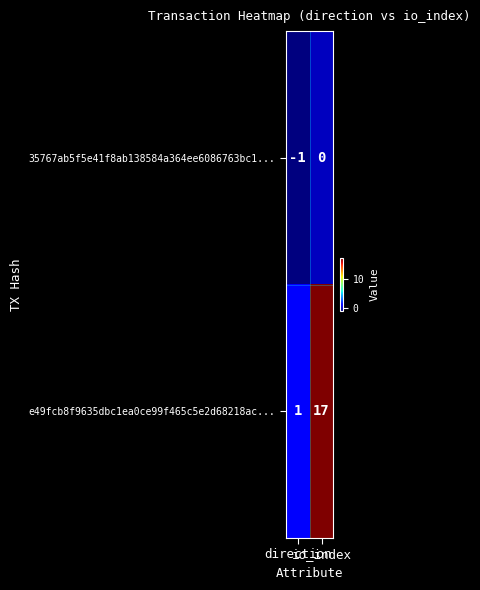

How many data points does each series have?

2